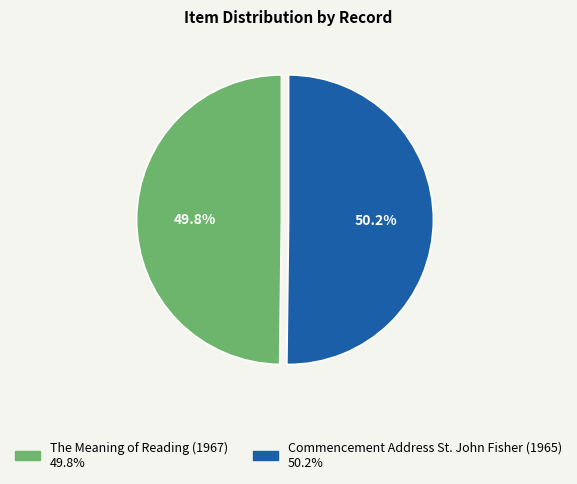

The Commencement Address St. John Fisher (1965) slice represents 39% of the pie. True or false?

False